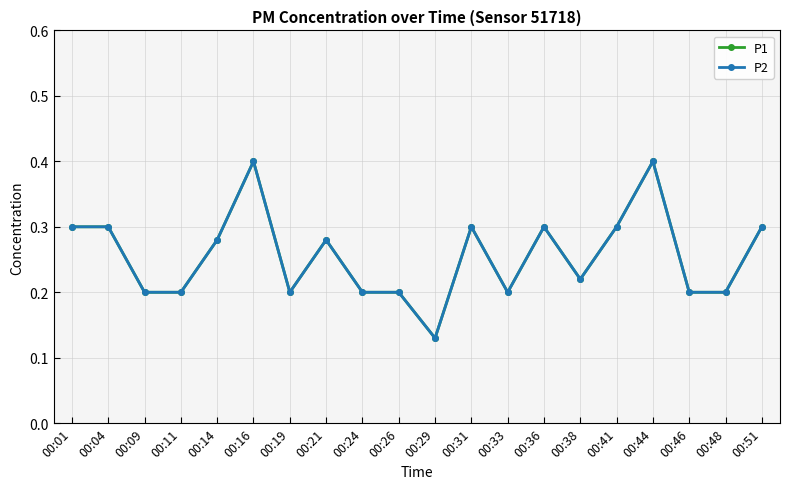

The value of P2 at 00:31 is 0.5. True or false?

False